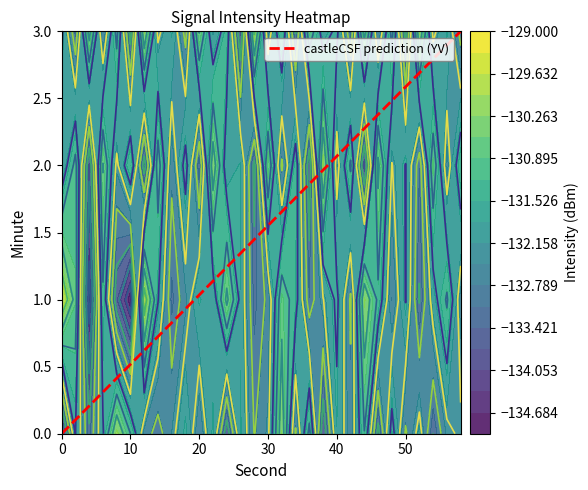

Where does the castleCSF prediction (YV) series first go above 1?

20